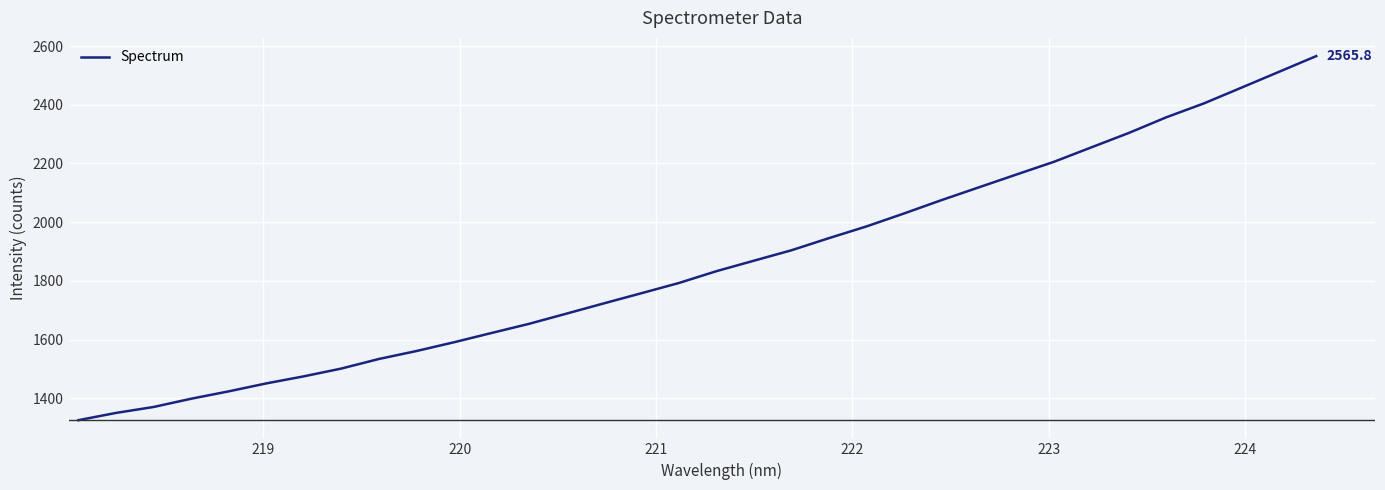

Is this an area chart (filled region under the line)?

No